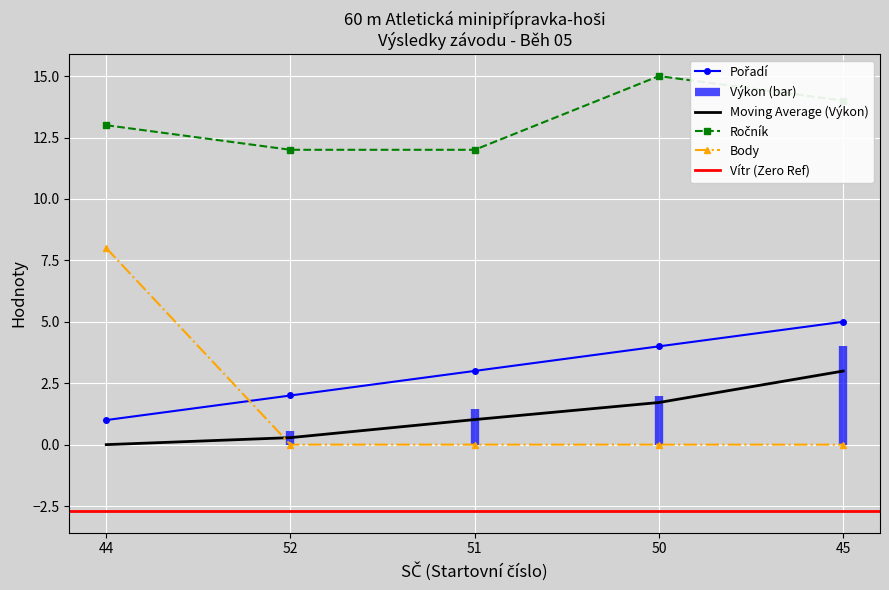

What is the maximum value shown in the chart?

15.0